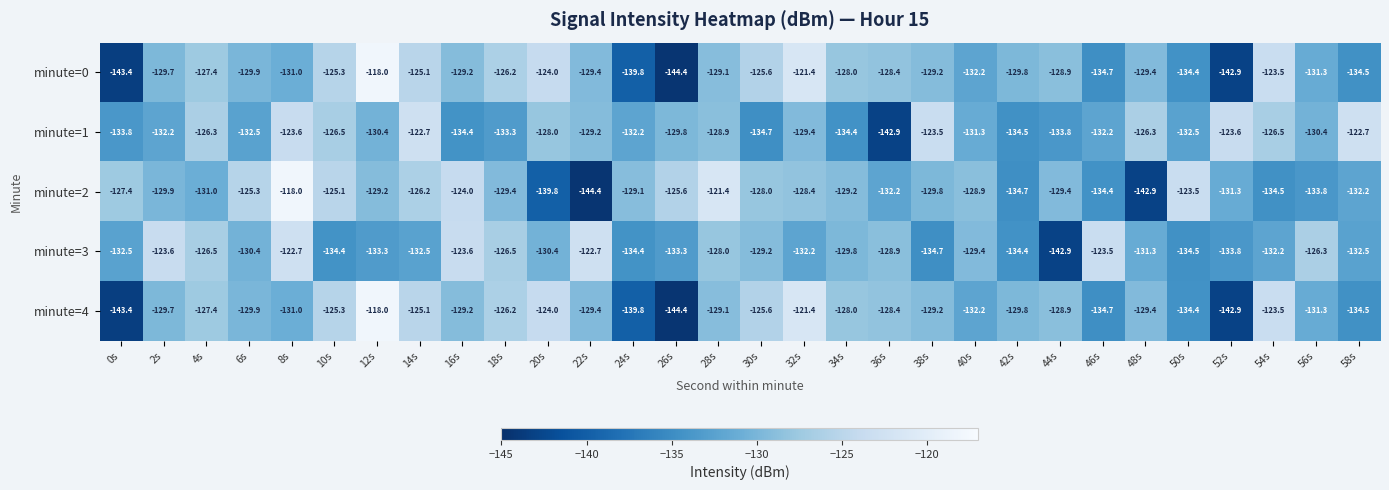

The minute=3 series shows -123.6 at 16s. True or false?

True